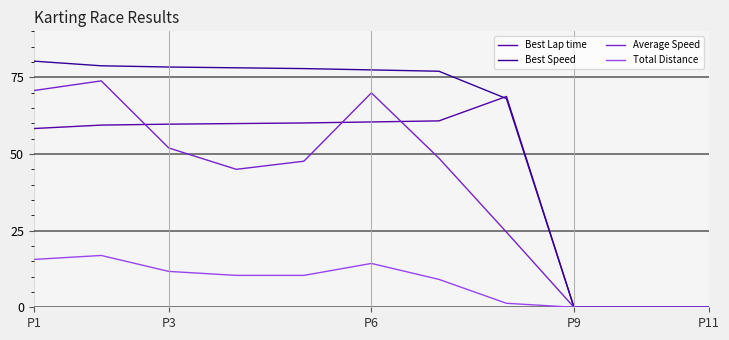

What is the difference between the maximum and minimum values in the Best Lap time series?

68.8